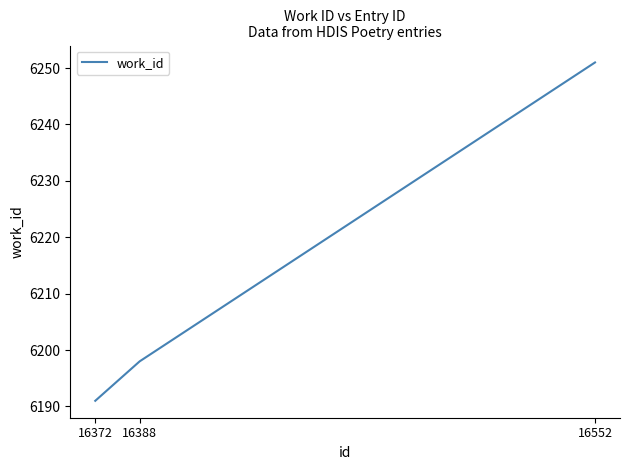

Does the chart have visible grid lines?

No